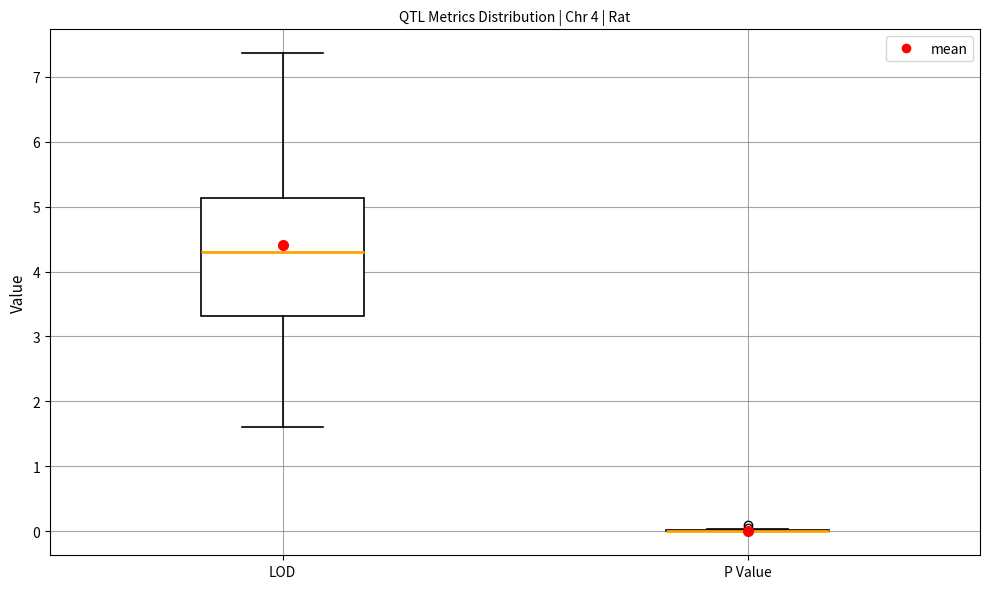

Reading left to right, read every box against the y-axis: the position of its median line, the range the box covers, and the ends of its whiskers. The values are not printed on the chart, so give them approximately, as read against the axis.

LOD: median 4.3, box 3.3 to 5.1, whiskers 1.6 to 7.4
P Value: box collapsed to a line at 0.0, whiskers 0.0 to 0.0